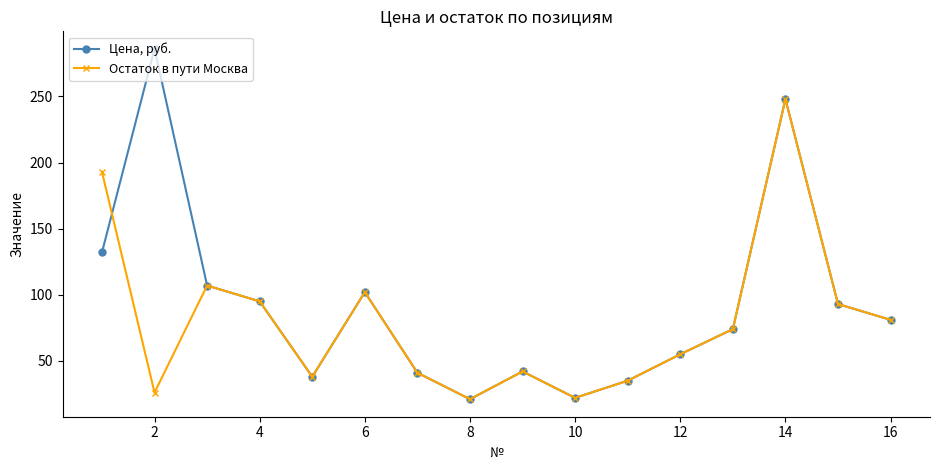

What is the difference between the maximum and second lowest values in the Остаток в пути Москва series?

226